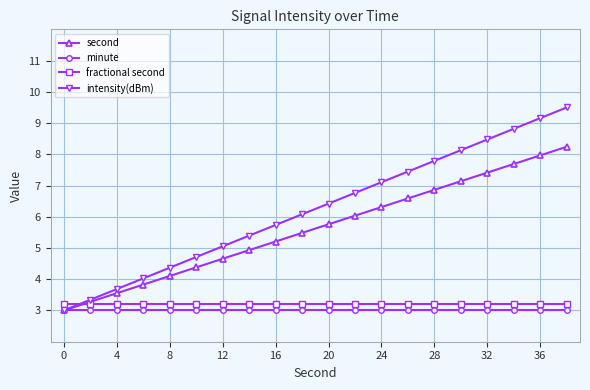

What is the smallest value displayed?

3.0